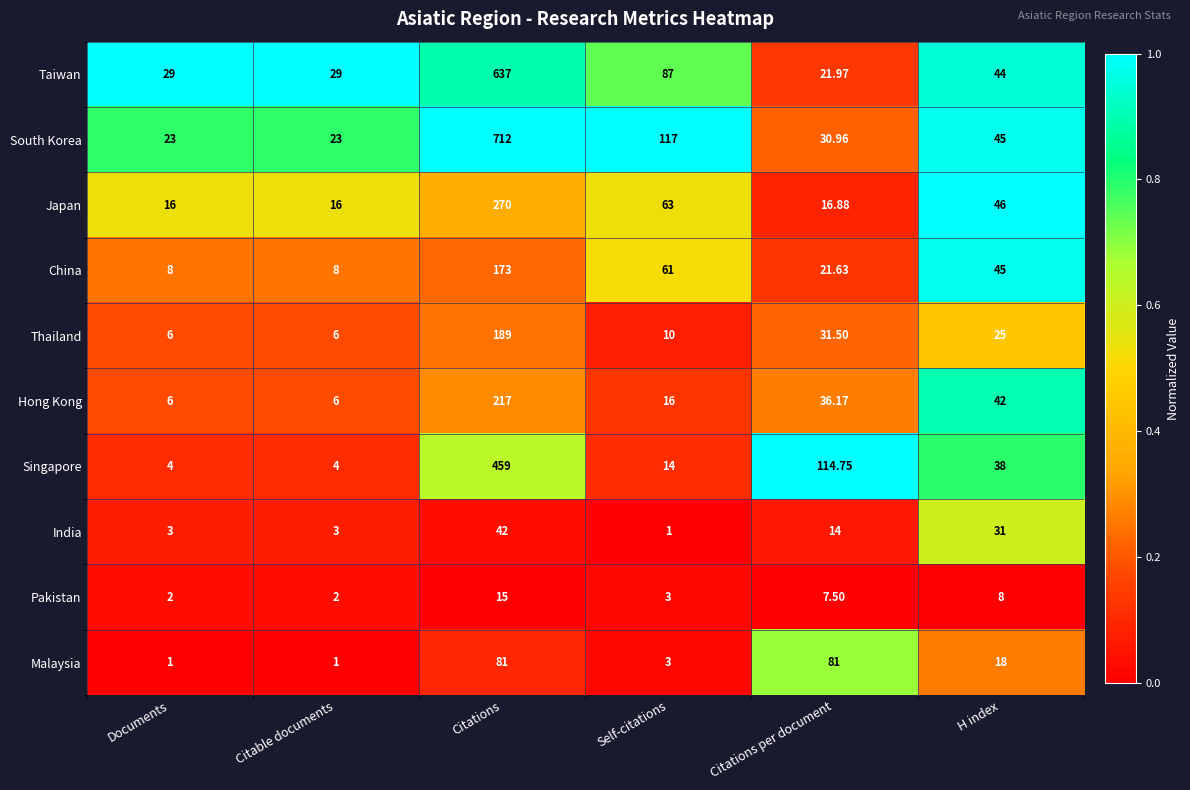

What is the total value across all series at Citations per document?

376.4